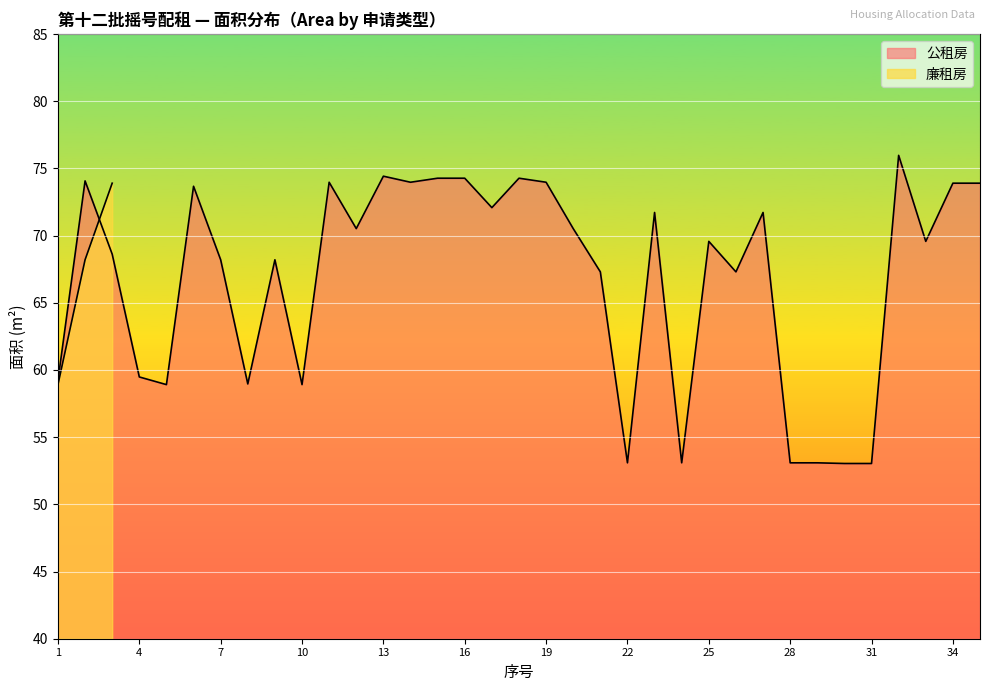

How many values are below 69?

16